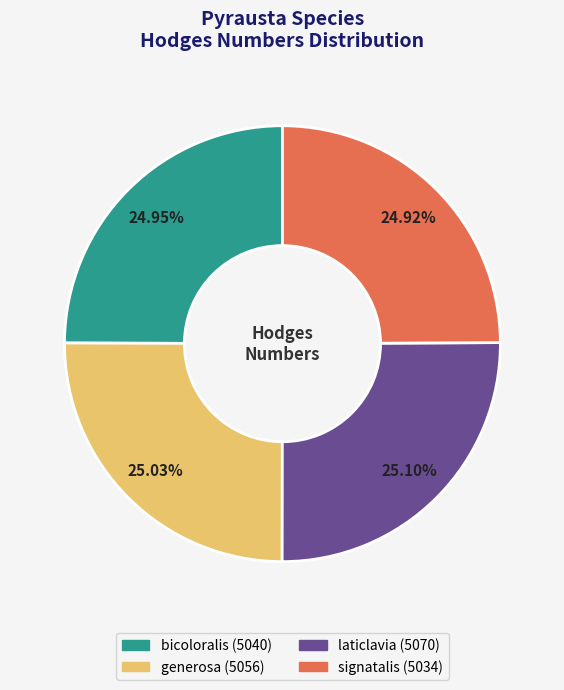

Count the number of slices in the pie.

4